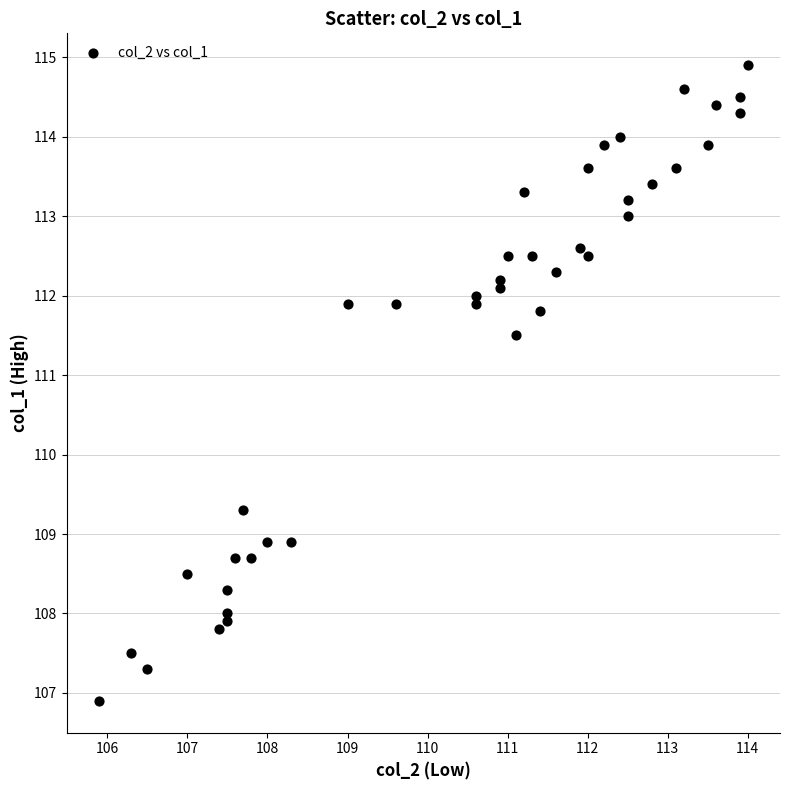

What Y value in the scatter plot is closest to 110?

109.3